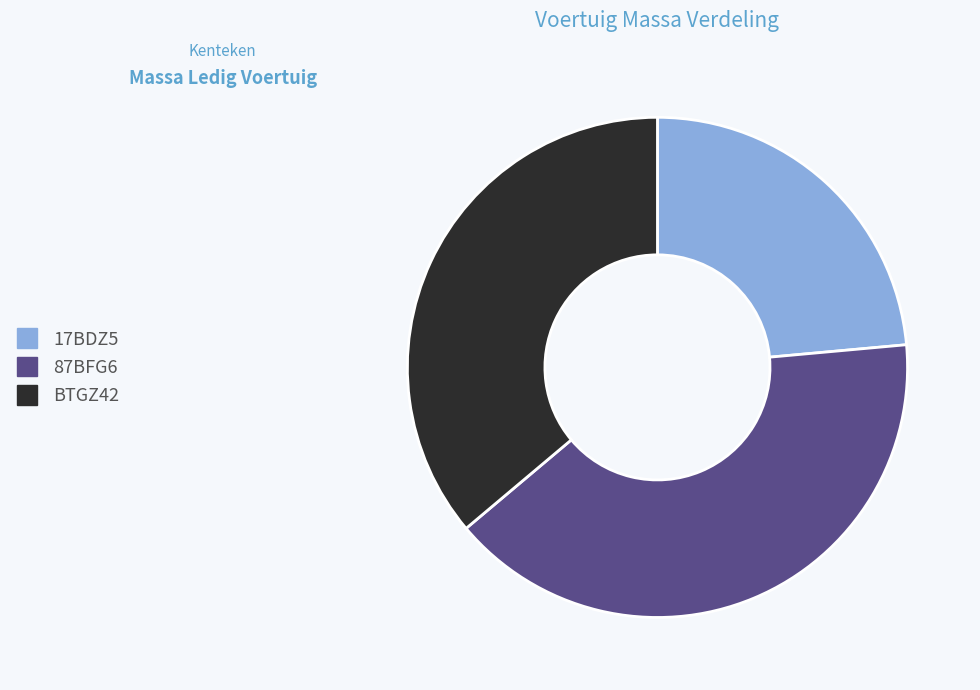

How many slices are in this pie chart?

3